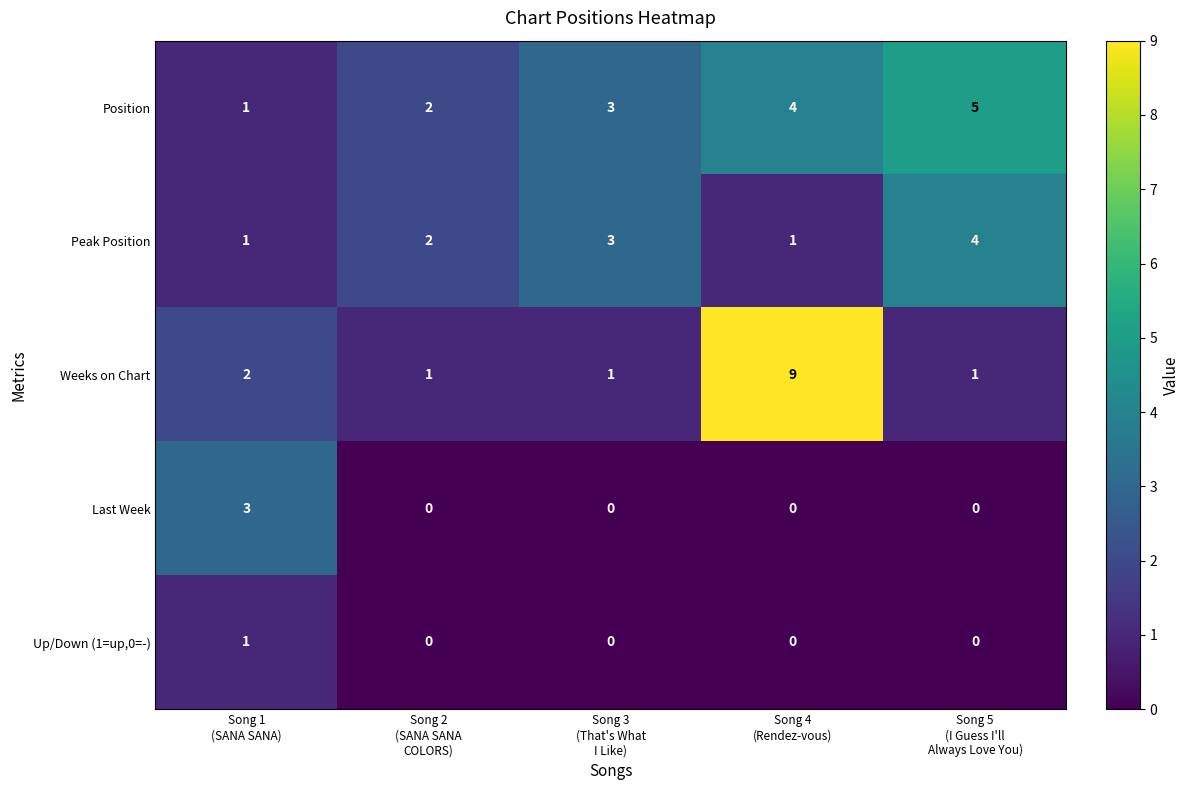

Reading left to right, list all the values displayed in this chart.

Position: 1	2	3	4	5
Peak Position: 1	2	3	1	4
Weeks on Chart: 2	1	1	9	1
Last Week: 3	0	0	0	0
Up/Down (1=up,0=-): 1	0	0	0	0